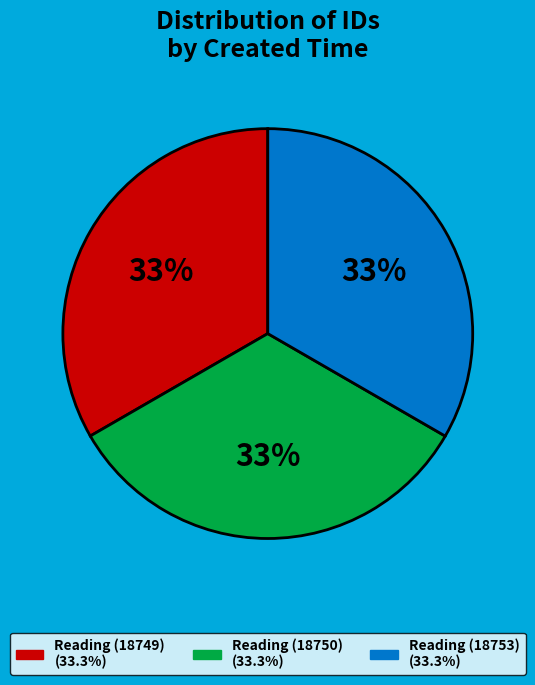

Is there any slice that represents more than half of the pie?

No